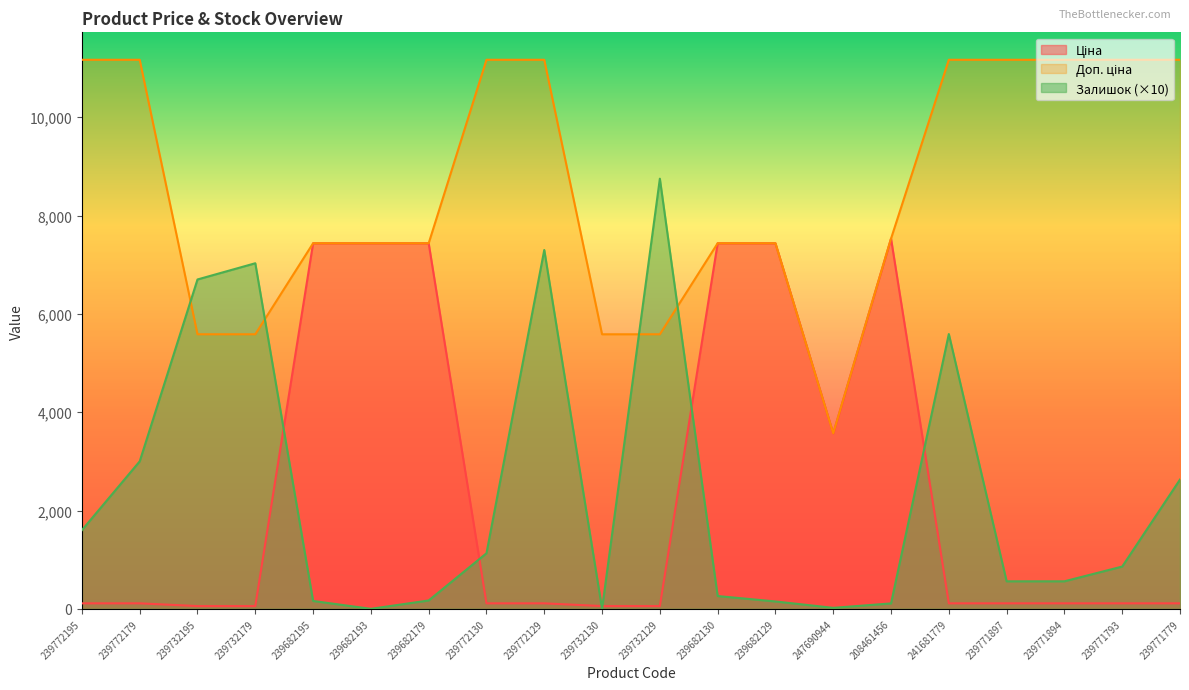

After their last crossing, which series has the higher values: Залишок or Доп. ціна?

Доп. ціна